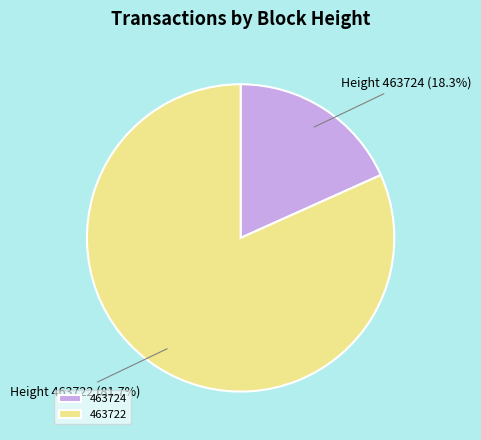

Between 463722 and 463724, which is larger?

463722